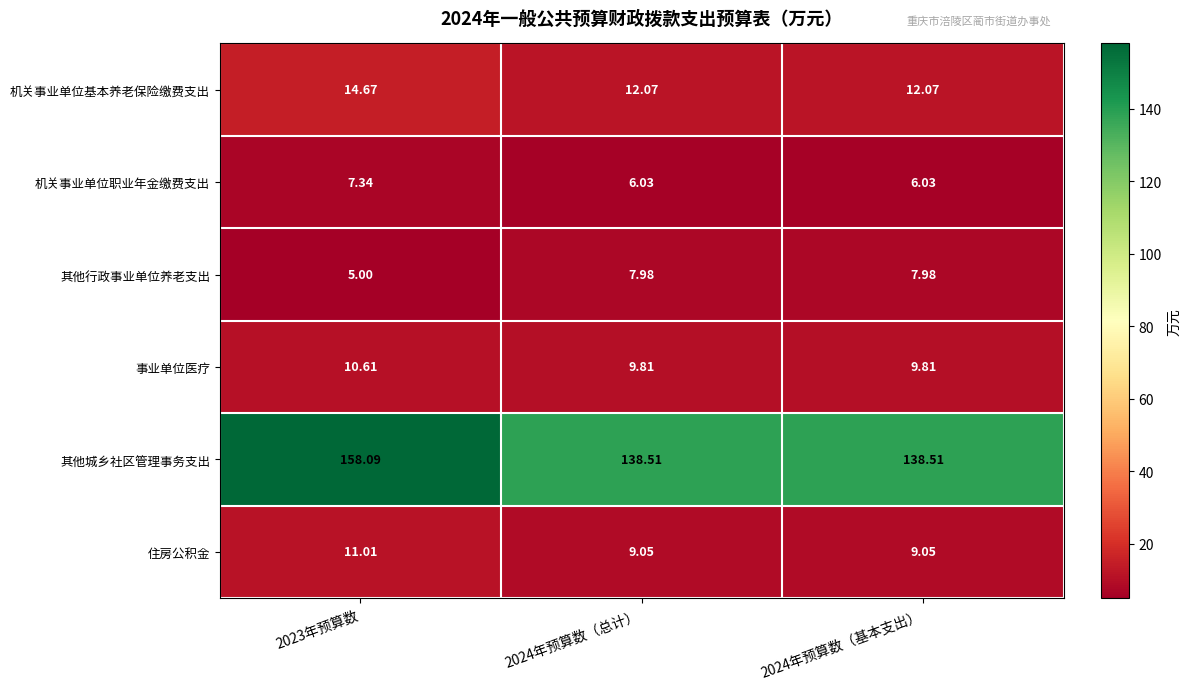

Rank the series at 2024年预算数（总计） from highest to lowest value.

其他城乡社区管理事务支出, 机关事业单位基本养老保险缴费支出, 事业单位医疗, 住房公积金, 其他行政事业单位养老支出, 机关事业单位职业年金缴费支出